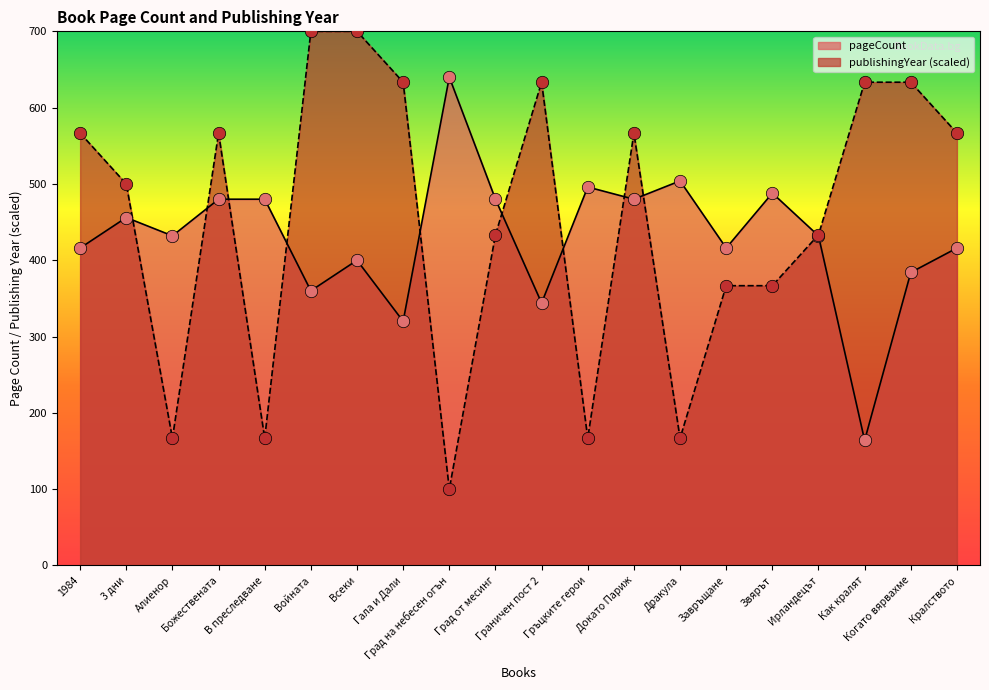

What is the total value across all series at Граничен пост 2?

977.3